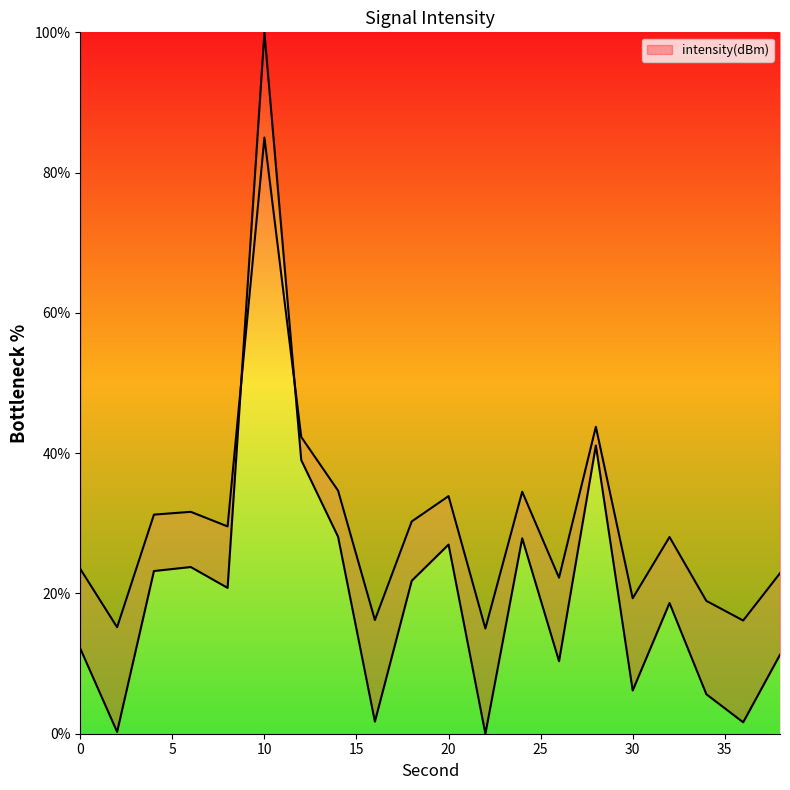

What is the sum of the values at 20 and 0?

39.1